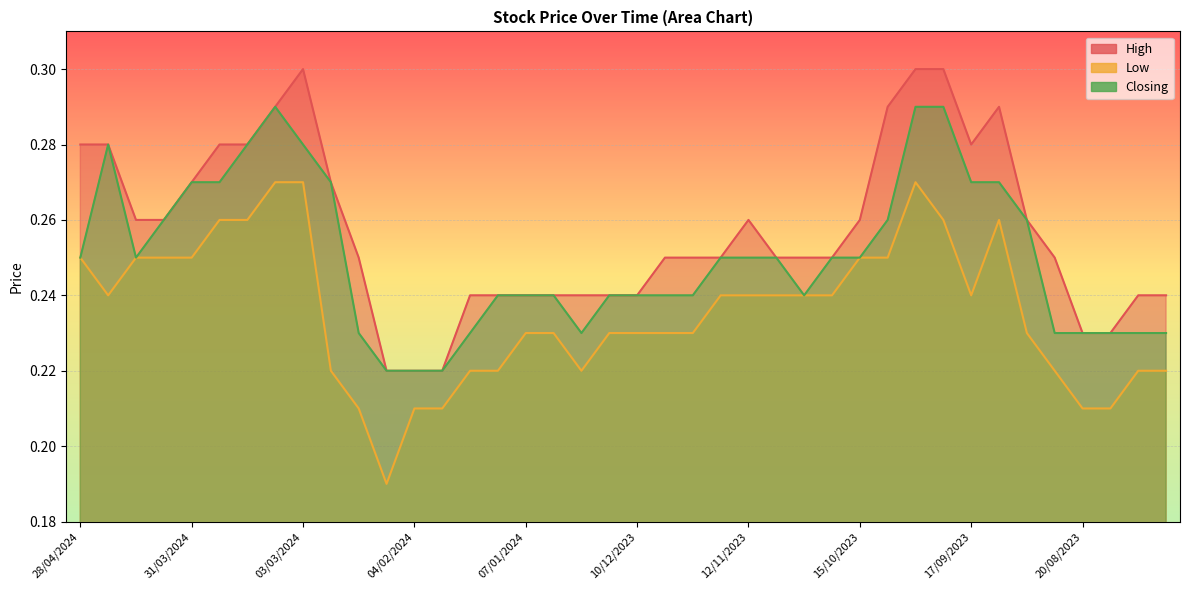

What is the sum of the Closing values at 28/01/2024 and 04/02/2024?

0.4